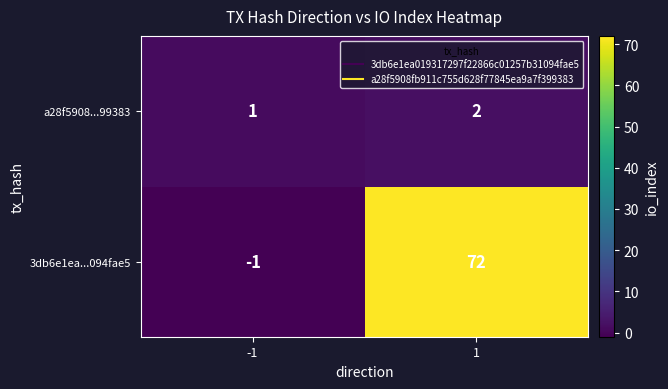

Which series changed the most between -1 and 1?

3db6e1ea...094fae5